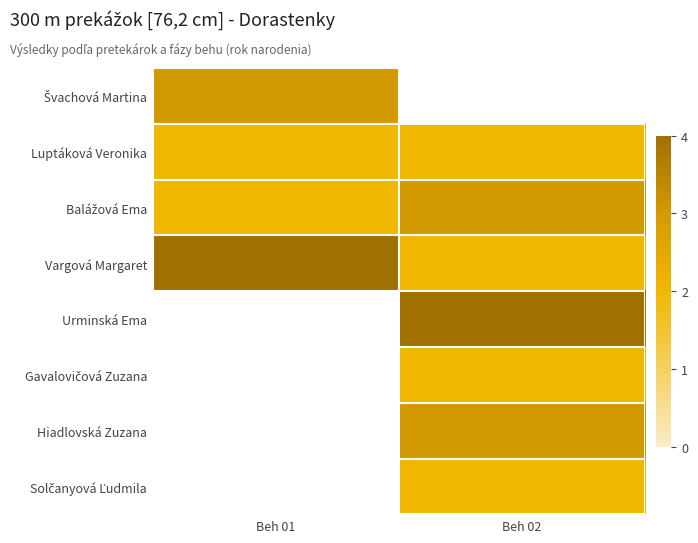

Is it true that Solčanyová Ľudmila equals 3.4 at Beh 02?

False